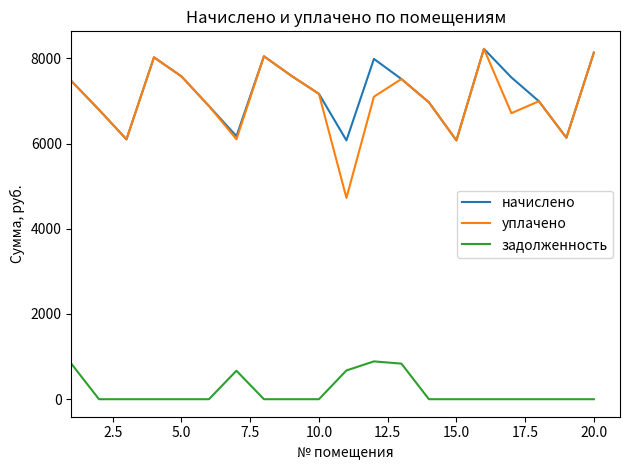

True or false: задолженность and уплачено cross at least once.

False